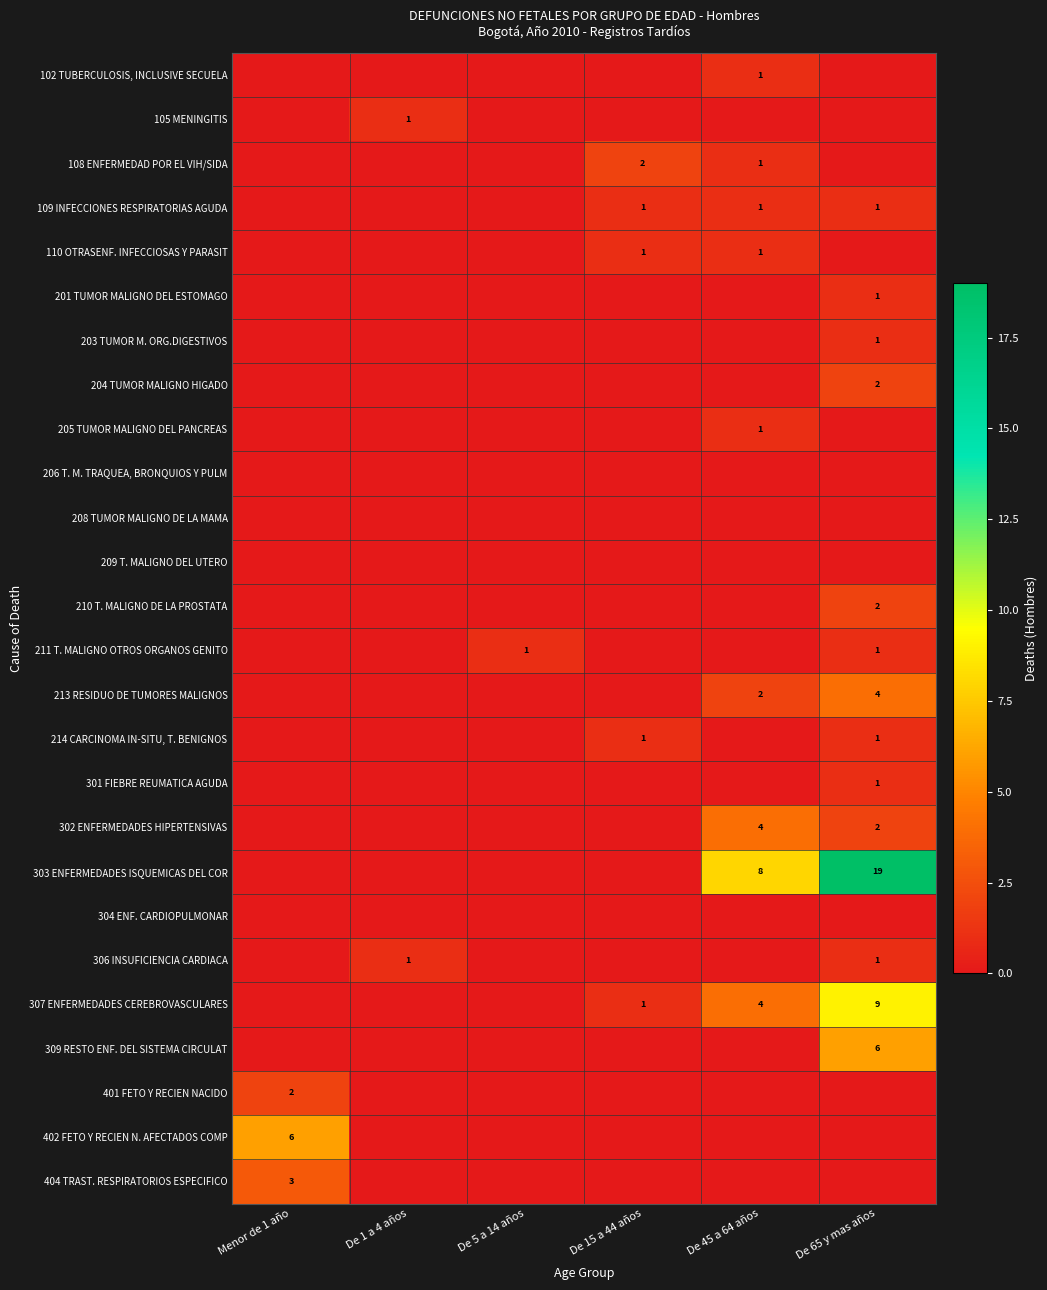

Is it true that 303 ENFERMEDADES ISQUEMICAS DEL COR equals 19 at De 65 y mas años?

True